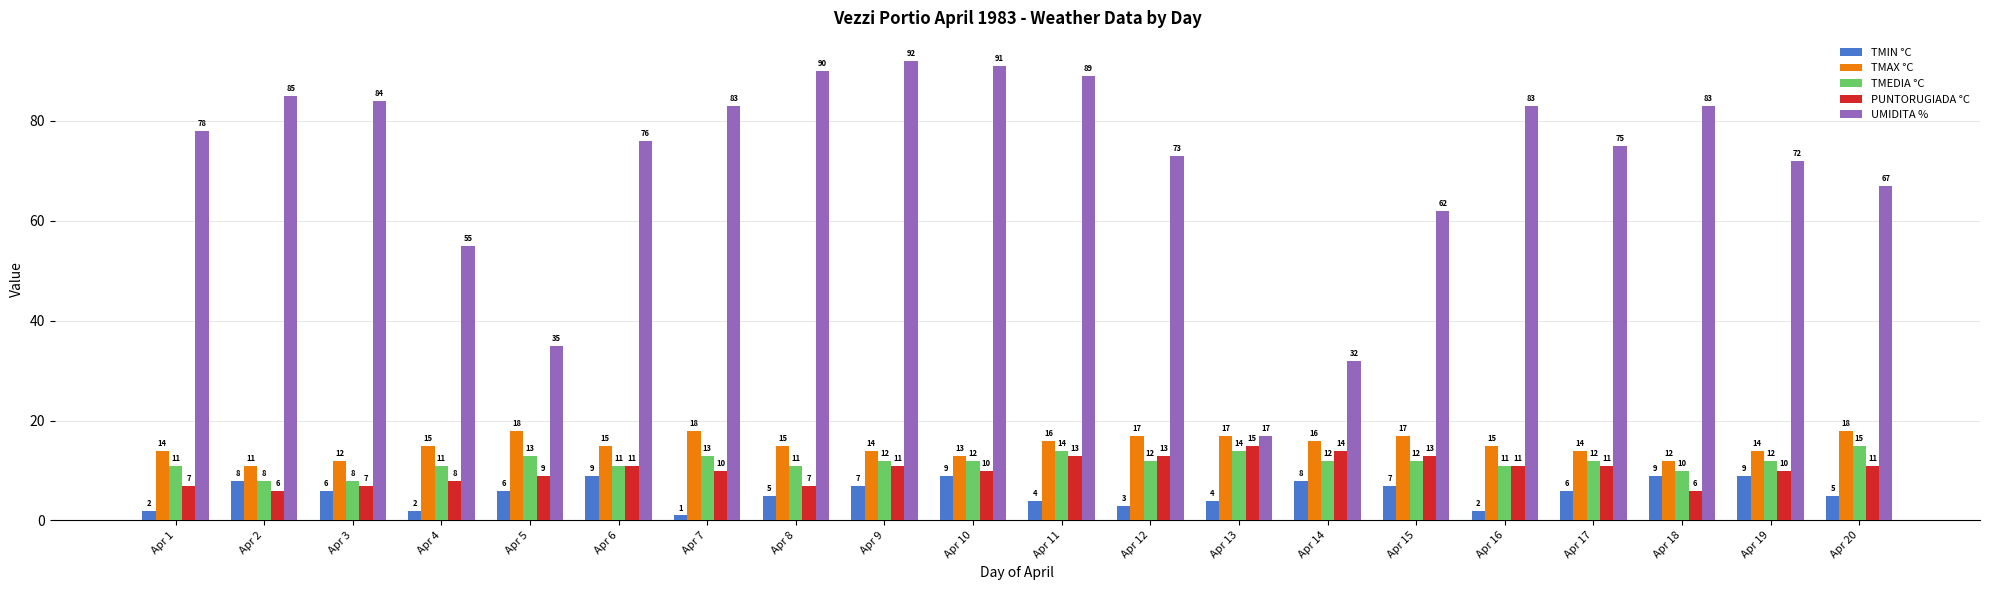

What is the spread (max minus min) of values at Apr 9?

85